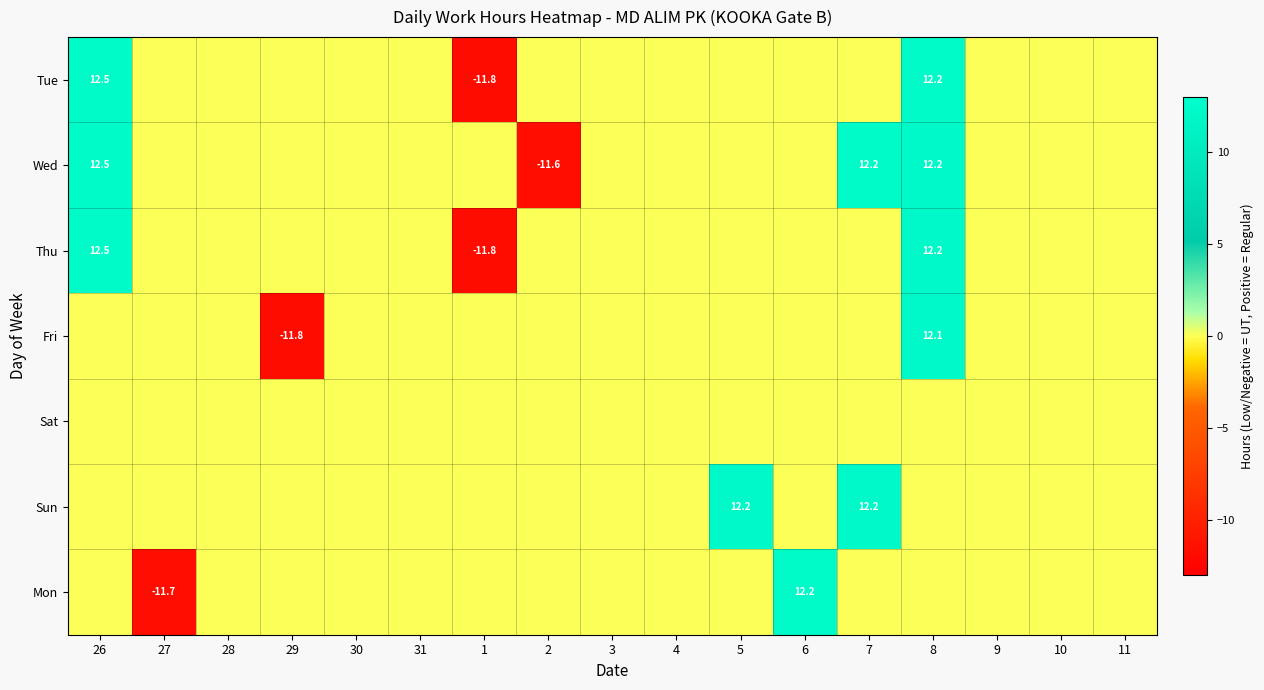

At which category does the chart reach its minimum across all series?

1